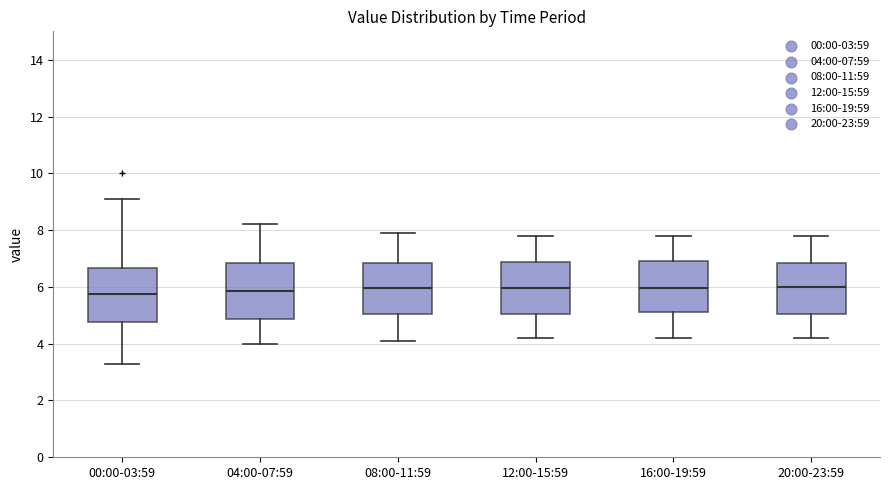

Where does the upper whisker of the box for 00:00-03:59 end on the y-axis? The values are not printed on the chart, so give them approximately, as read against the axis.

9.2